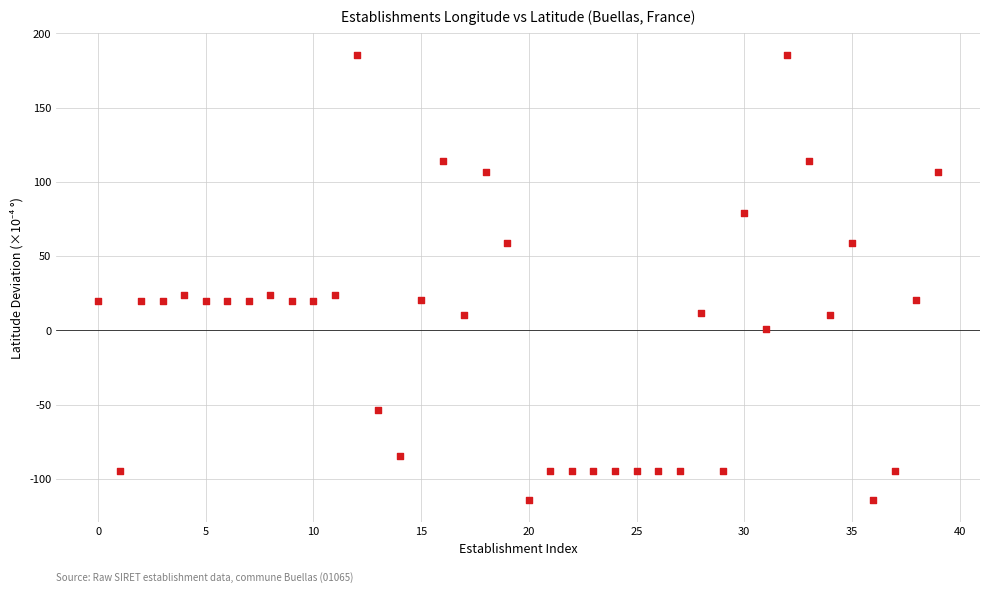

What is the range of Y values (max minus min)?

299.9